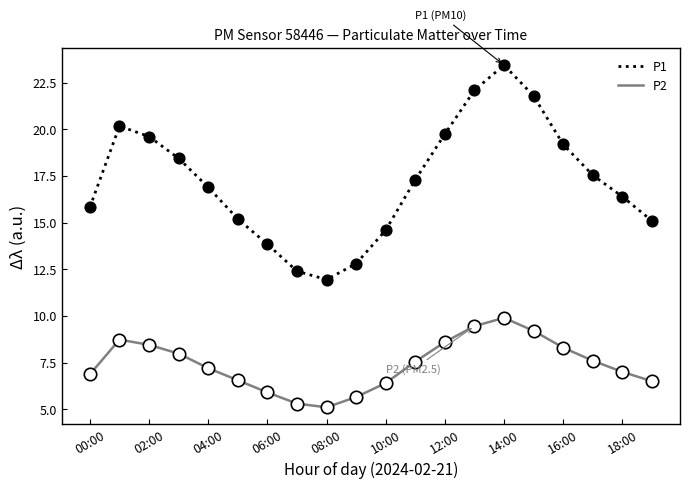

Which series has the largest total across all categories?

P1